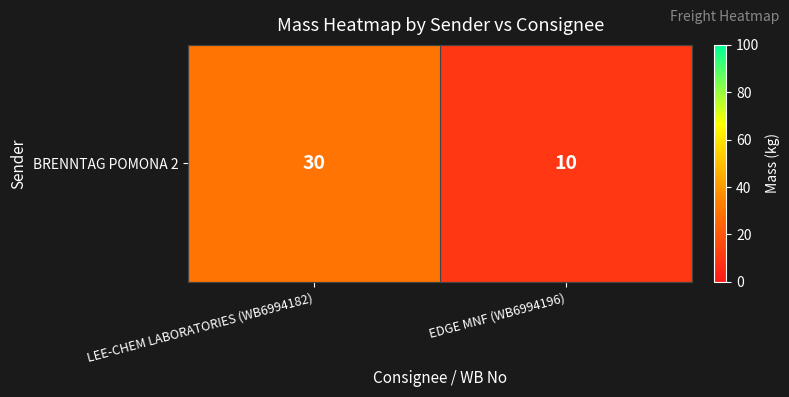

The value at EDGE MNF (WB6994196) is 10. True or false?

True